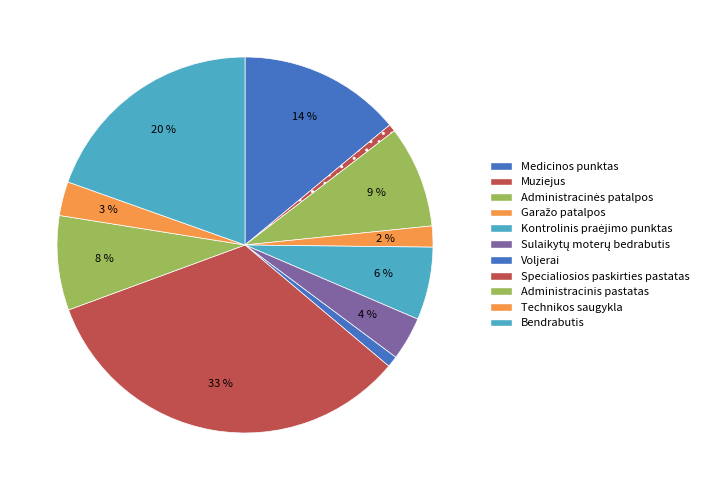

To the nearest percent, what is the difference between the largest and smallest slice percentages?

33%